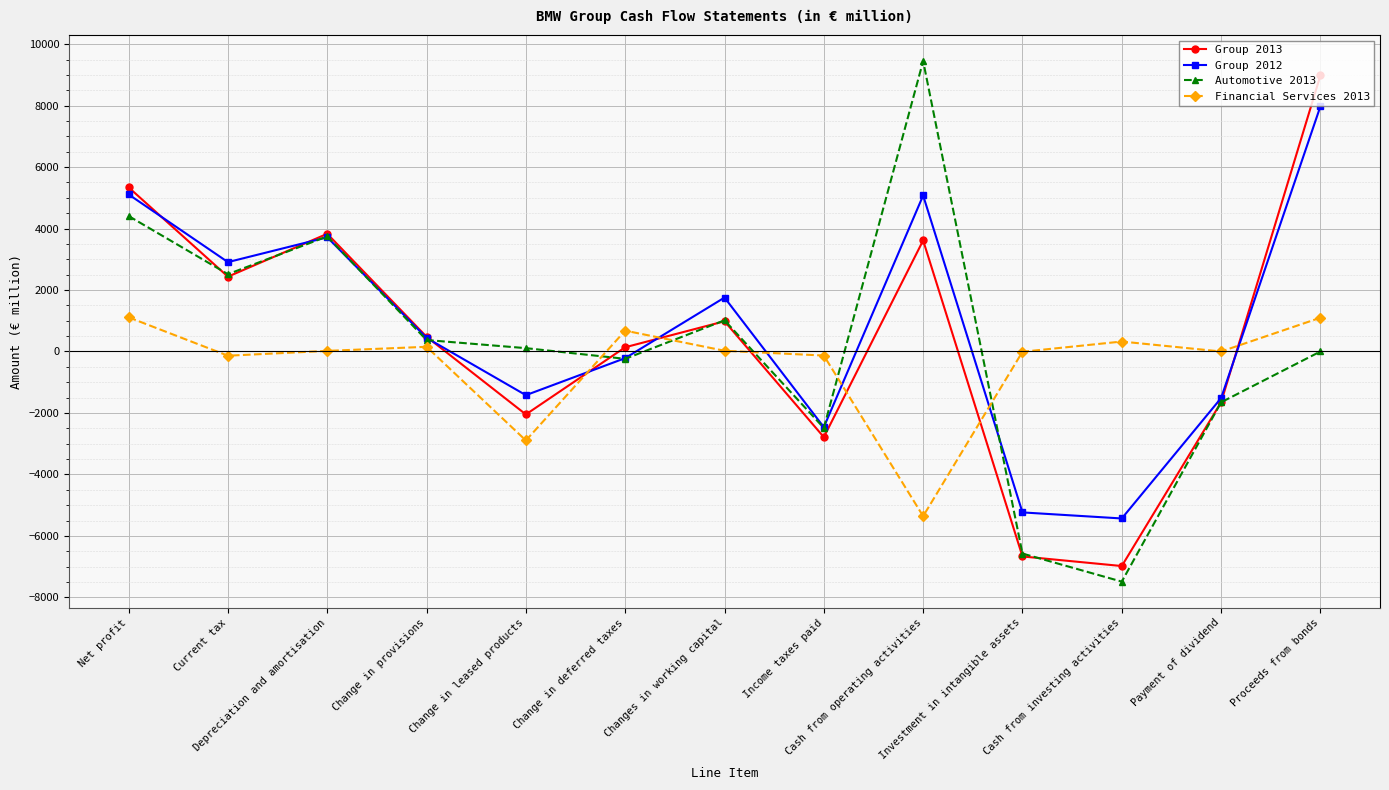

Read the Financial Services 2013 value at Investment in intangible assets.

-9